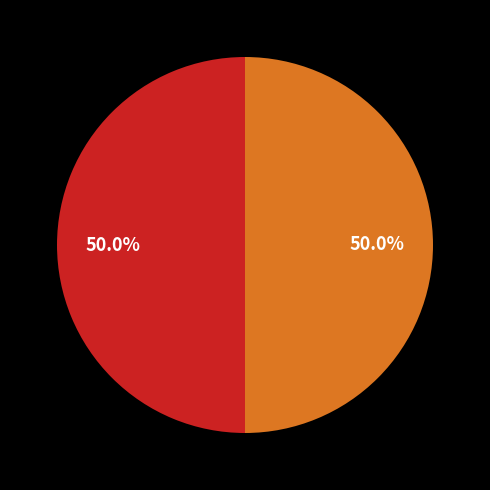

Rank the categories by value from lowest to highest.

No sector responsible, Mining and quarrying